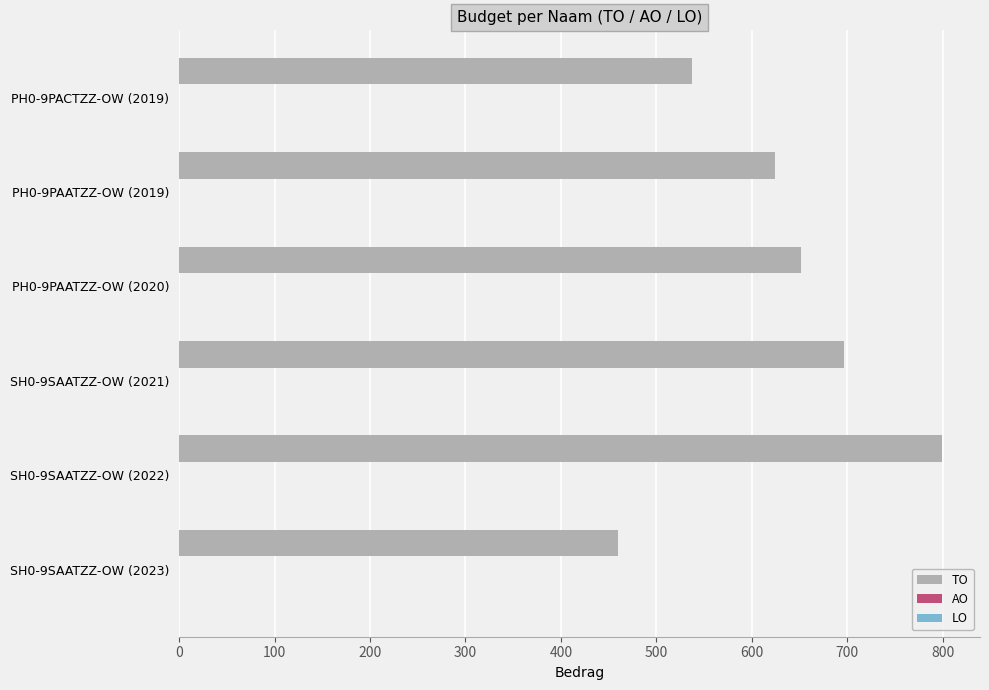

Are the bars horizontal?

Yes